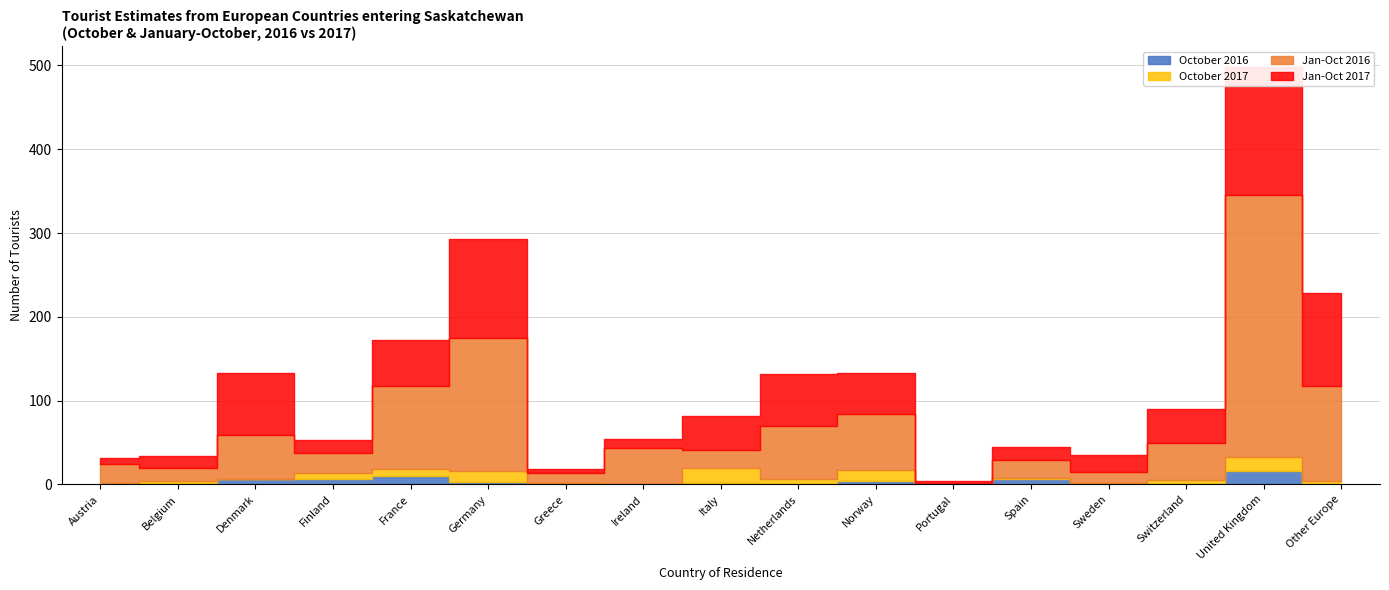

How many lines are shown in the chart?

4